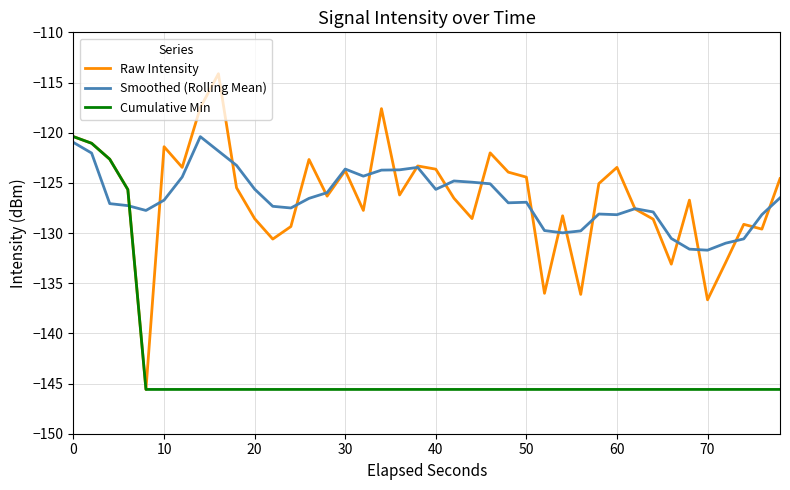

Which series has the widest spread of values?

Raw Intensity